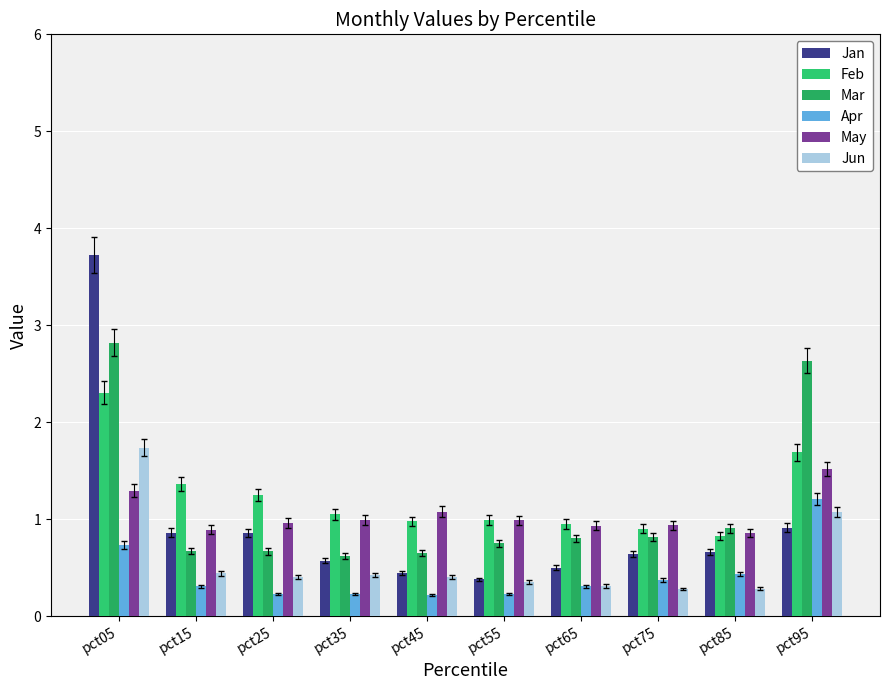

What is the sum of all Jun values?

5.7